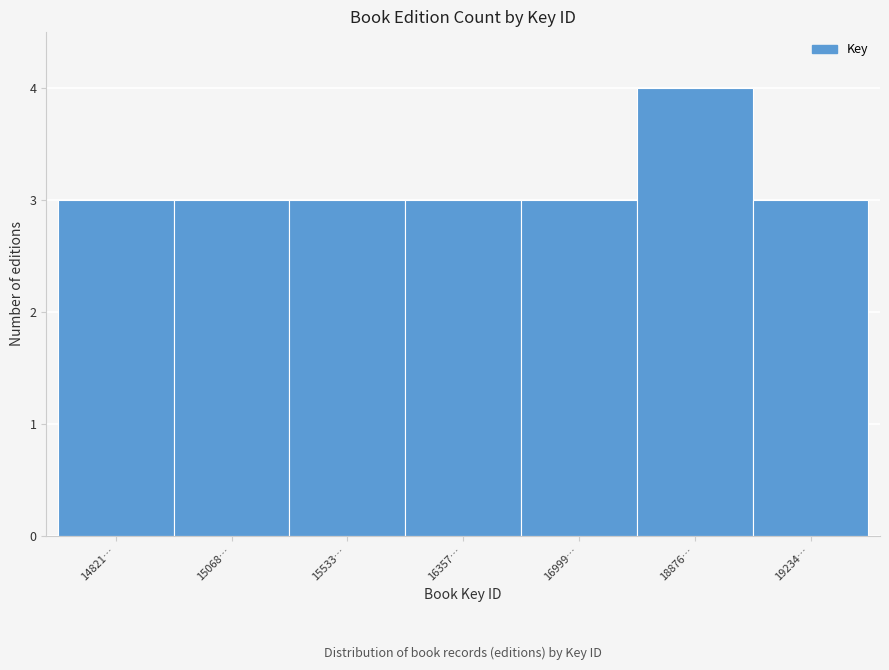

Reading right to left, transcribe all the data shown in this chart.

19234…=3	18876…=4	16999…=3	16357…=3	15533…=3	15068…=3	14821…=3